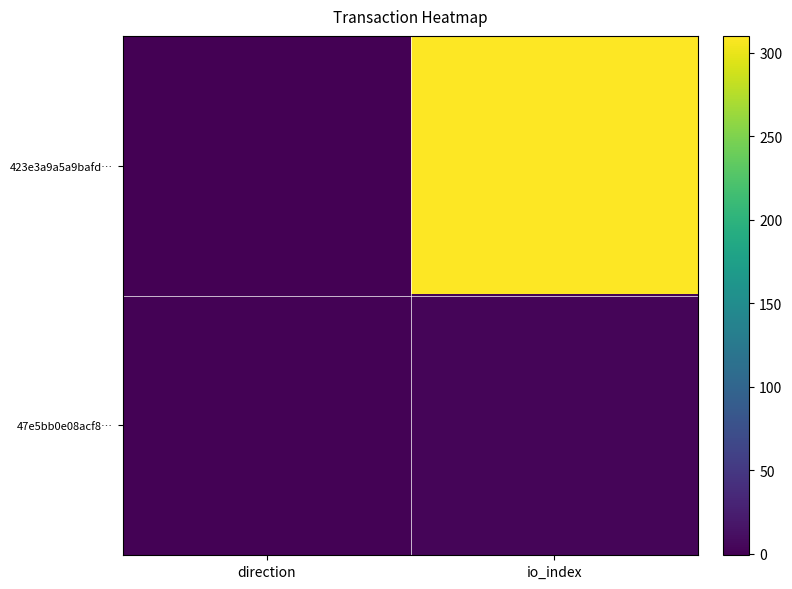

At io_index, list the series in order from smallest to largest.

47e5bb0e08acf8…, 423e3a9a5a9bafd…